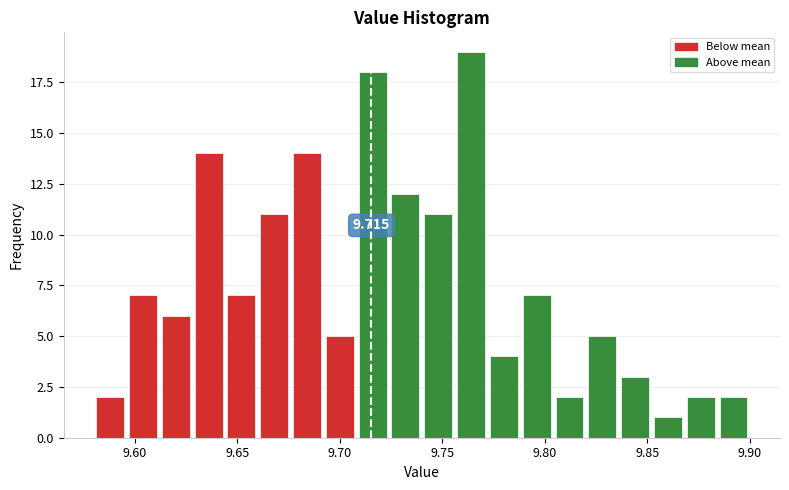

Around what value on the x-axis is the tallest bar? Give the approximate position of its centre, as read against the axis.

9.765